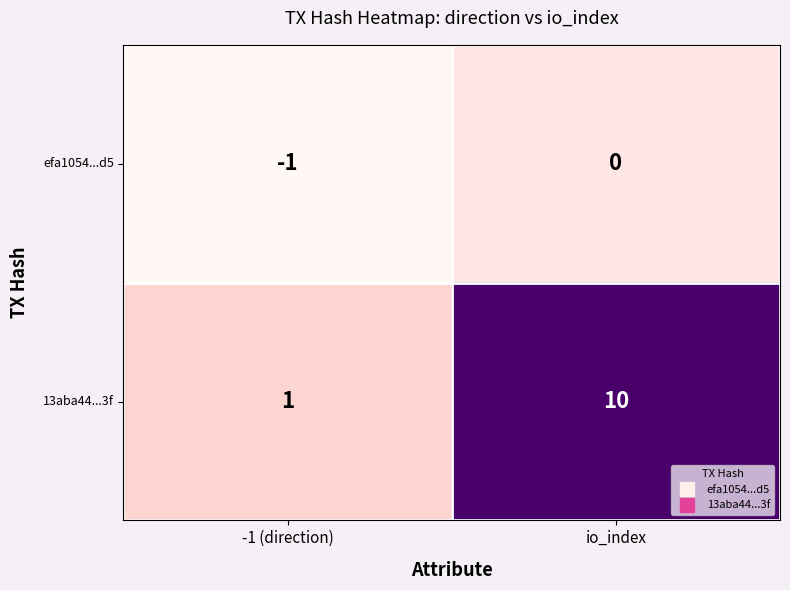

Which series changed the most between -1 (direction) and io_index?

13aba44...3f